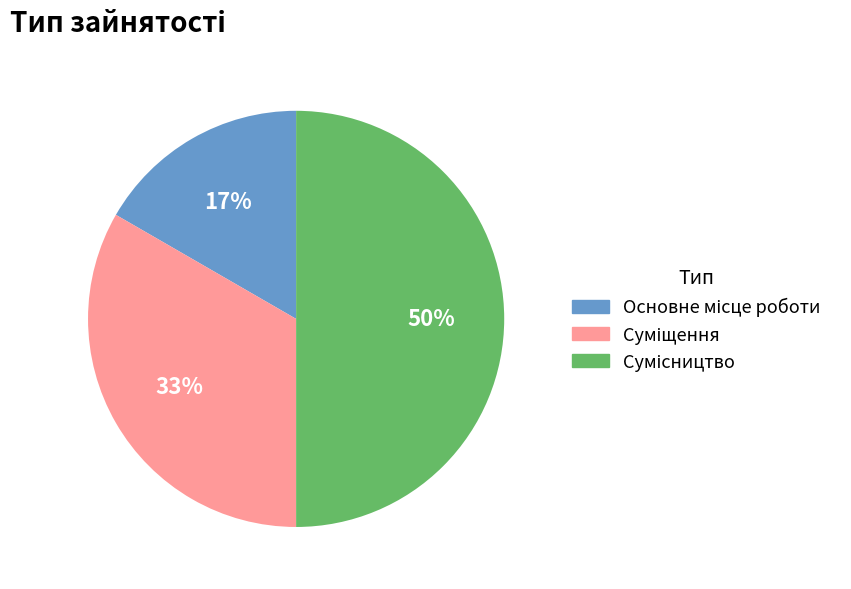

To the nearest percent, what is the average slice percentage?

33%